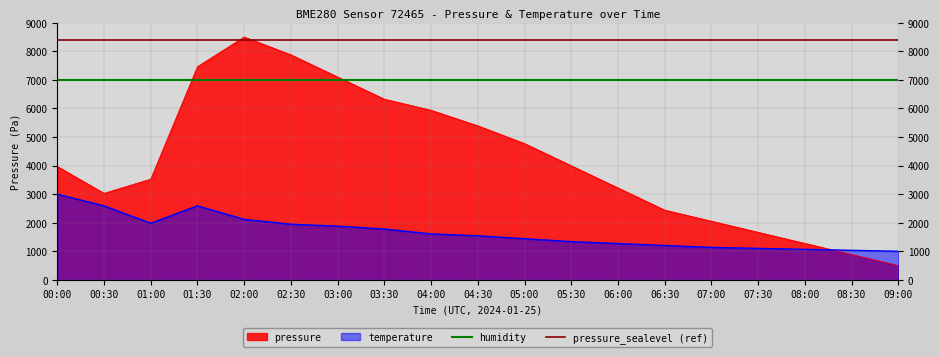

True or false: pressure_sealevel (ref) has more than 0 interior local peaks.

False